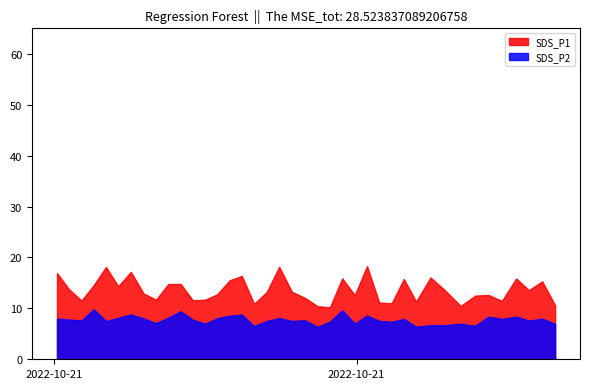

What is the highest value of the SDS_P1 series?

18.3